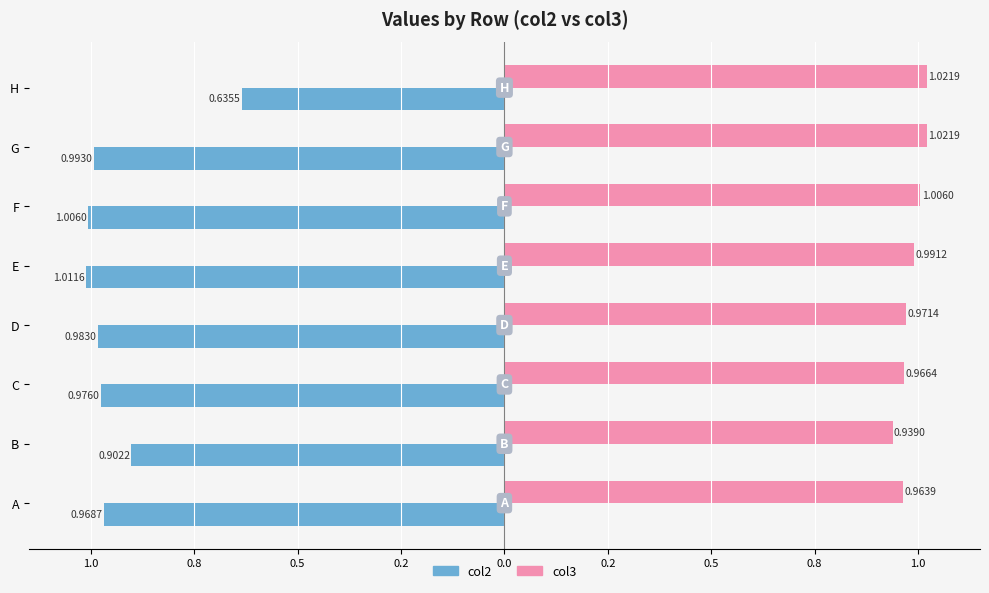

What are all the series names shown in the legend?

col2, col3